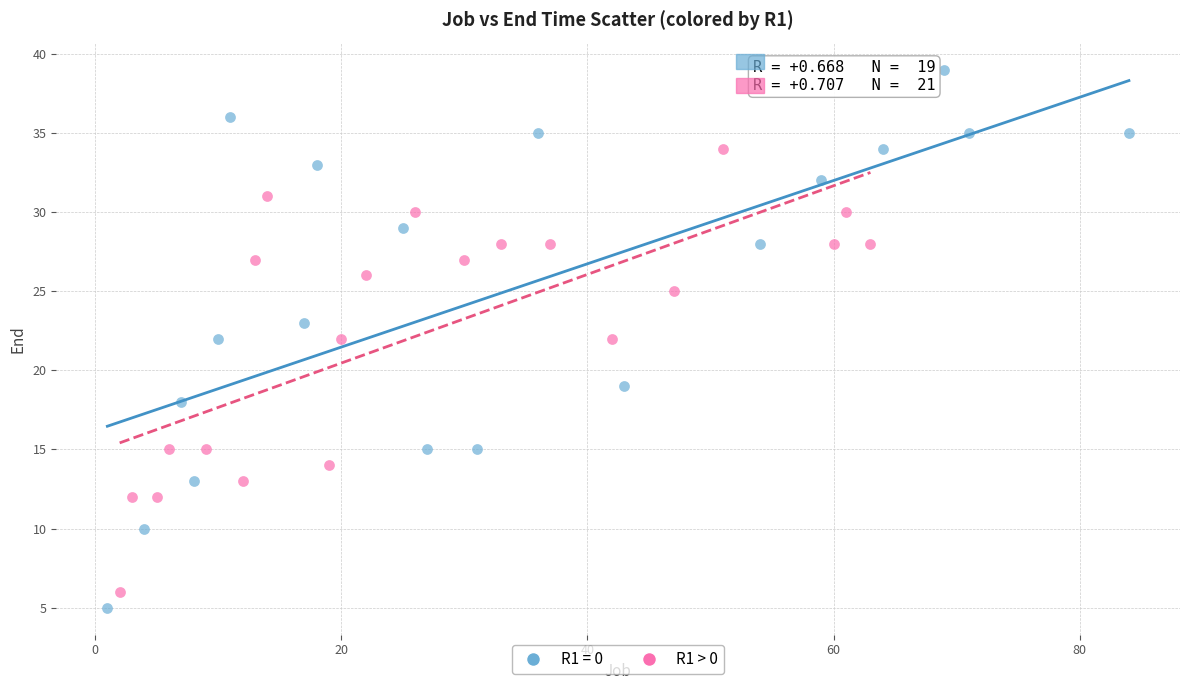

Which series reaches the maximum Y coordinate?

R1 = 0